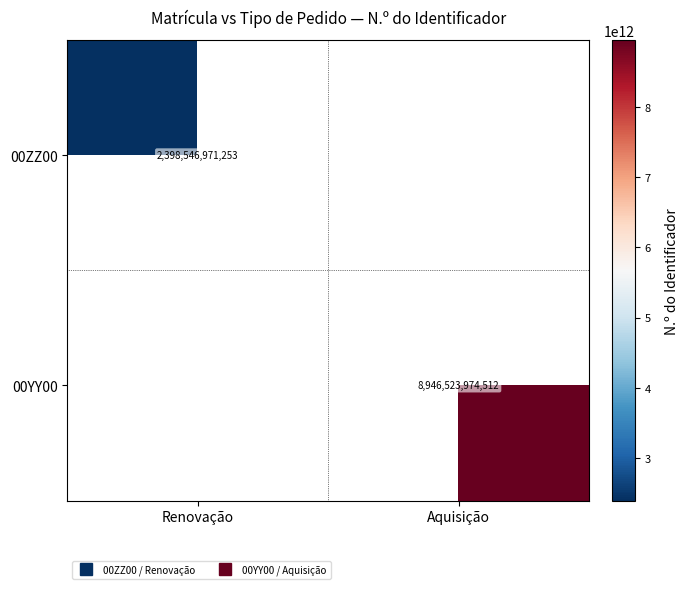

What is the minimum value shown in the chart?

2398546971253.0